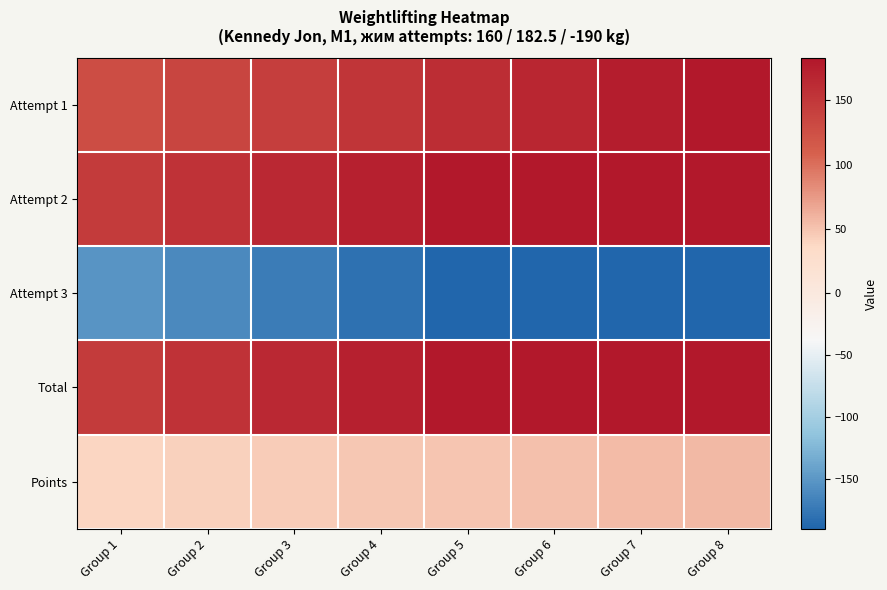

Reading left to right, transcribe all the data shown in this chart.

Attempt 1: Group 1=128.0	Group 2=136.0	Group 3=144.0	Group 4=152.0	Group 5=160.0	Group 6=168.0	Group 7=176.0	Group 8=184.0
Attempt 2: Group 1=146.0	Group 2=155.1	Group 3=164.2	Group 4=173.4	Group 5=182.5	Group 6=191.6	Group 7=200.8	Group 8=209.9
Attempt 3: Group 1=-152.0	Group 2=-161.5	Group 3=-171.0	Group 4=-180.5	Group 5=-190.0	Group 6=-199.5	Group 7=-209.0	Group 8=-218.5
Total: Group 1=146.0	Group 2=155.1	Group 3=164.2	Group 4=173.4	Group 5=182.5	Group 6=191.6	Group 7=200.8	Group 8=209.9
Points: Group 1=39.7	Group 2=42.1	Group 3=44.6	Group 4=47.1	Group 5=49.6	Group 6=52.0	Group 7=54.5	Group 8=57.0